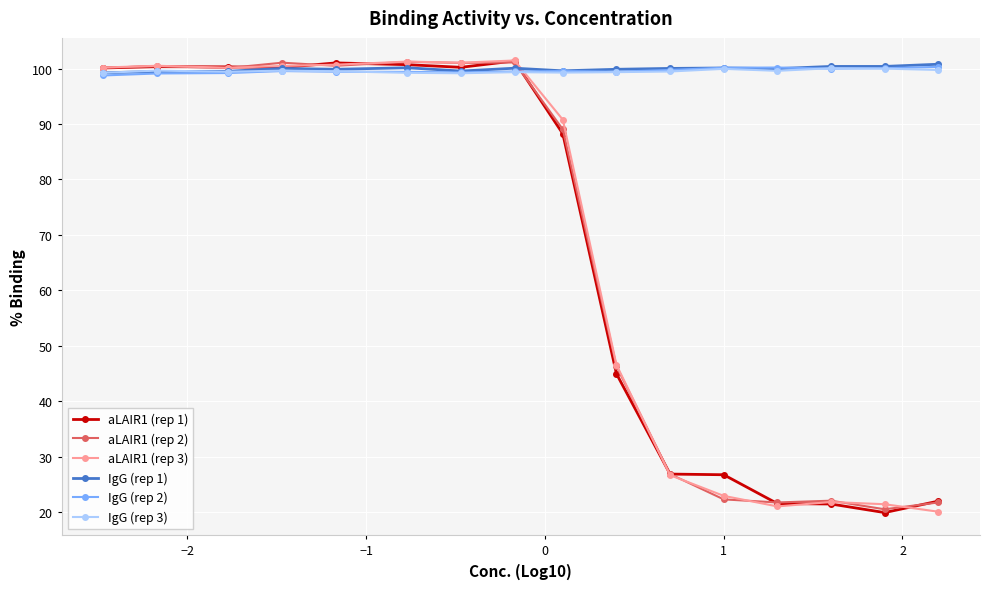

What is the value of the aLAIR1 (rep 1) point at the 13th from the left?

21.6